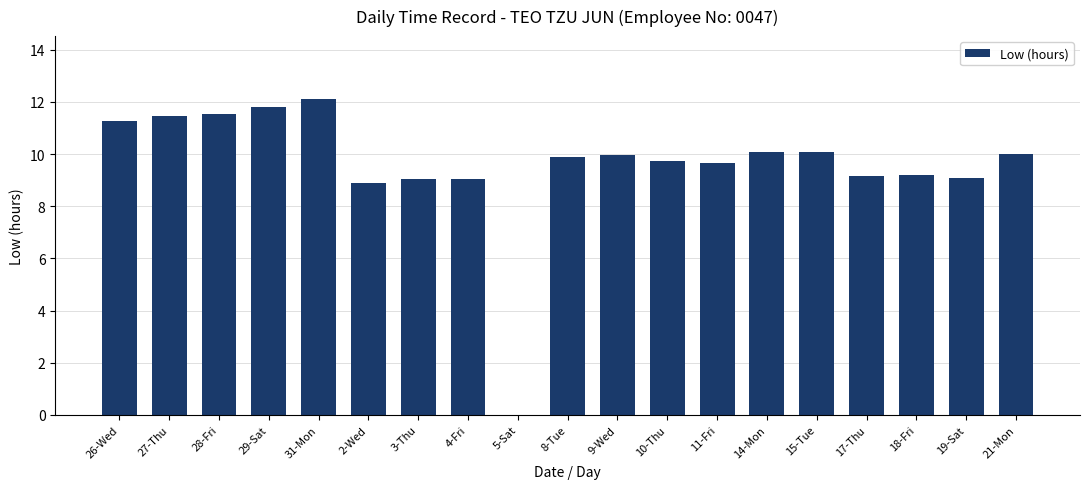

Is it true that the value at 14-Mon is 10.1?

True